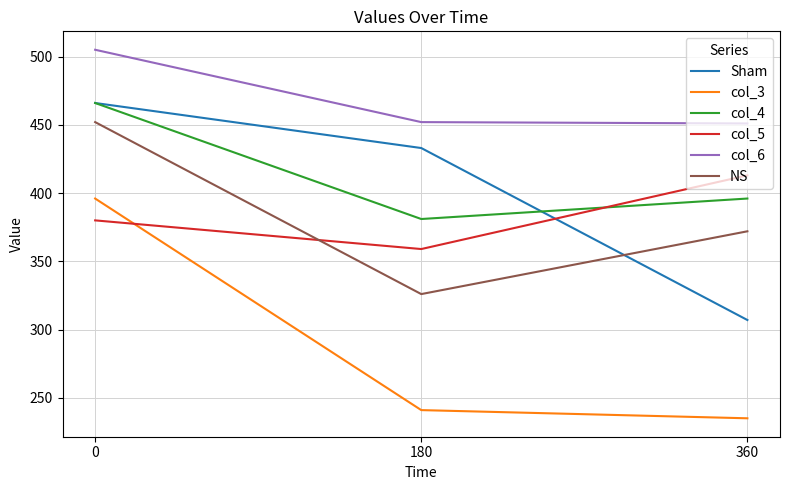

Does the chart display data point markers on the line(s)?

No